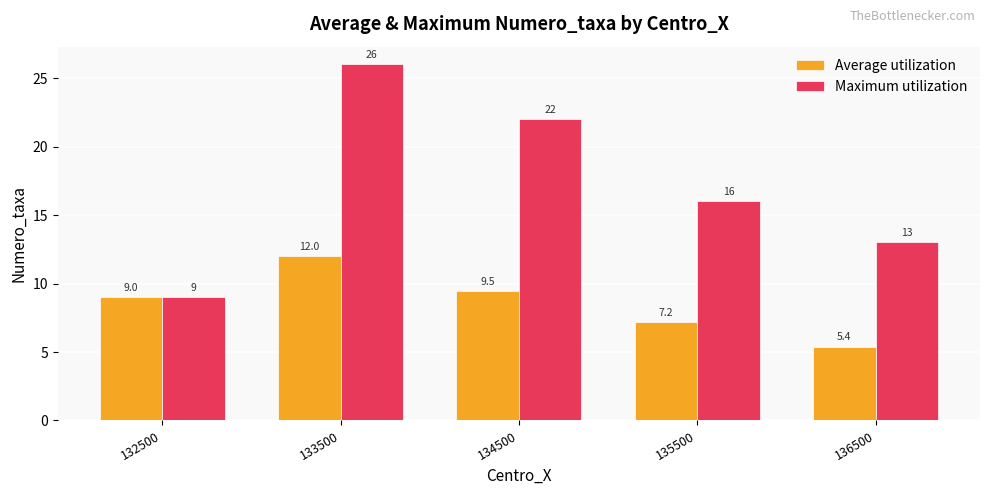

True or false: Average utilization has a value of 2.8 at 133500.

False